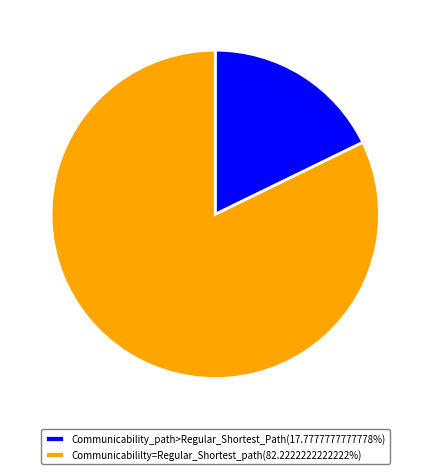

Is Communicabililty=Regular_Shortest_path(82.2222222222222%) the majority of the pie?

Yes